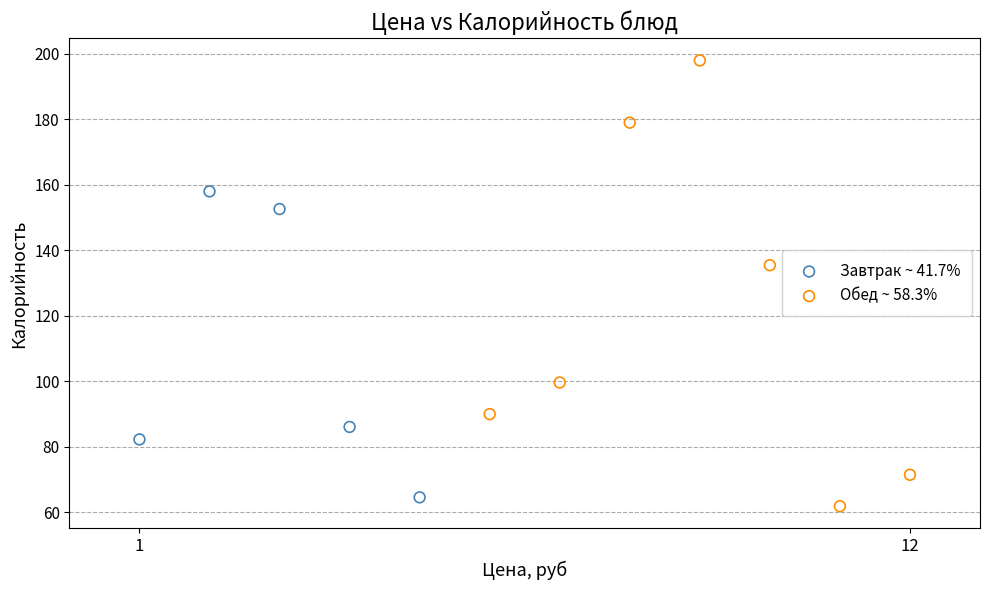

Which series contains the highest Y value?

Обед ~ 58.3%